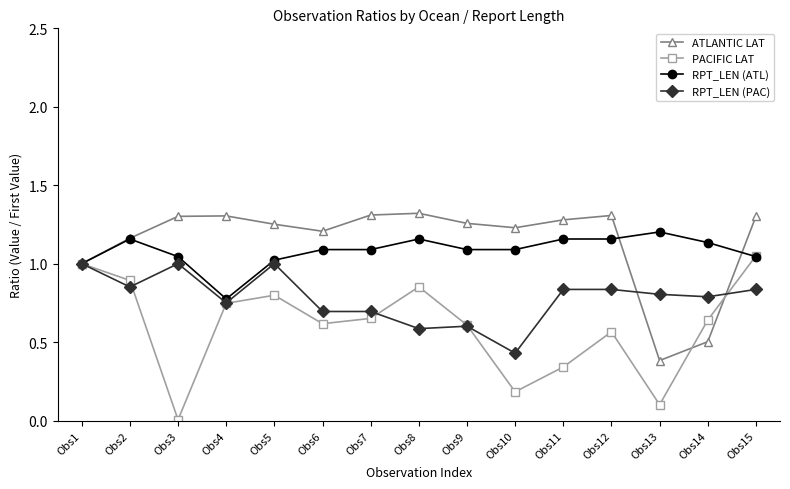

Does the chart have visible grid lines?

No